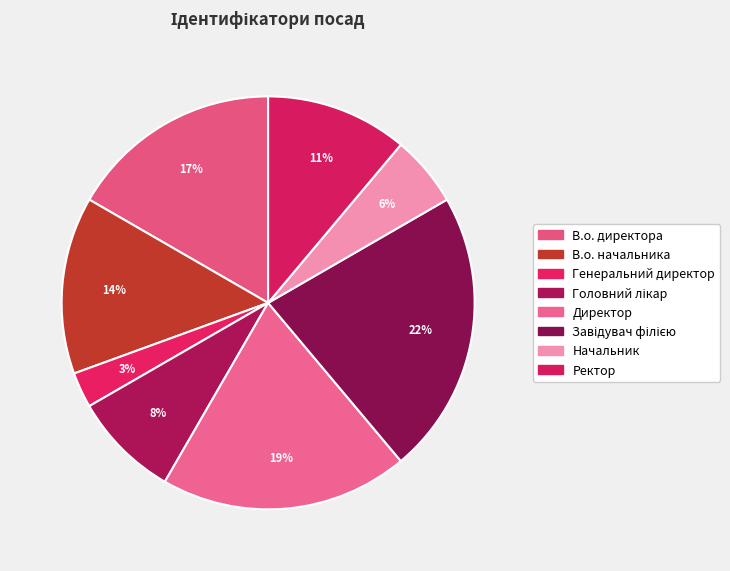

Between В.о. директора and Головний лікар, which is larger?

В.о. директора